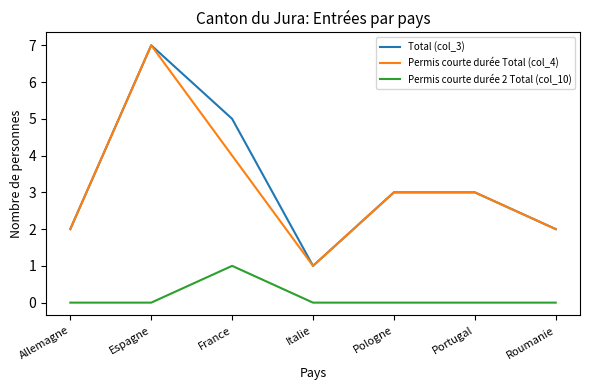

Reading left to right, list all the values displayed in this chart.

Total (col_3): 2	7	5	1	3	3	2
Permis courte durée Total (col_4): 2	7	4	1	3	3	2
Permis courte durée 2 Total (col_10): 0	0	1	0	0	0	0